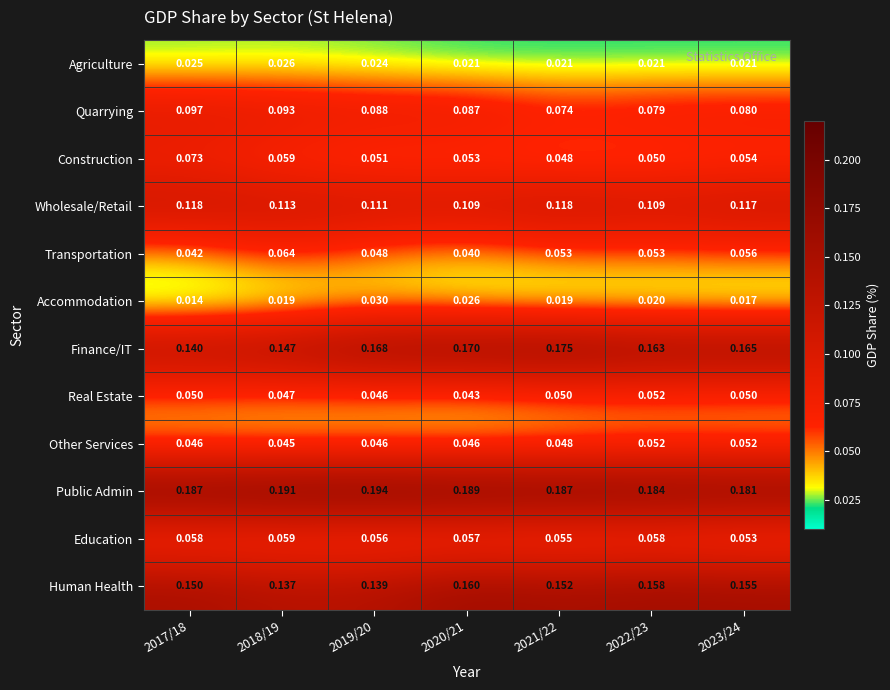

Which series has the largest total across all categories?

Public Admin